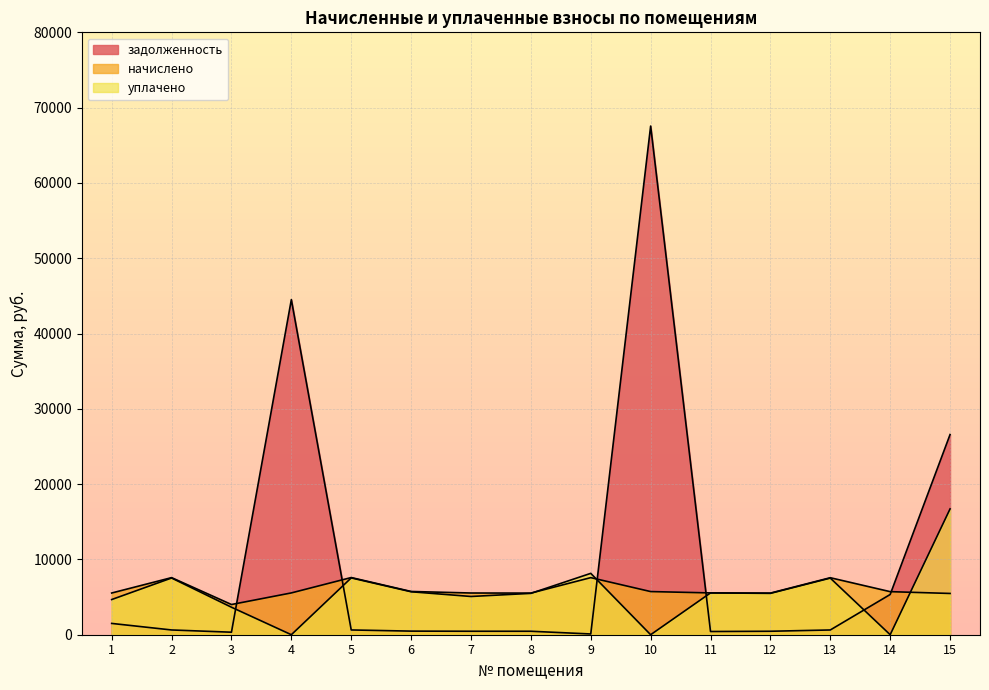

How many data points in задолженность are less than 630?

7